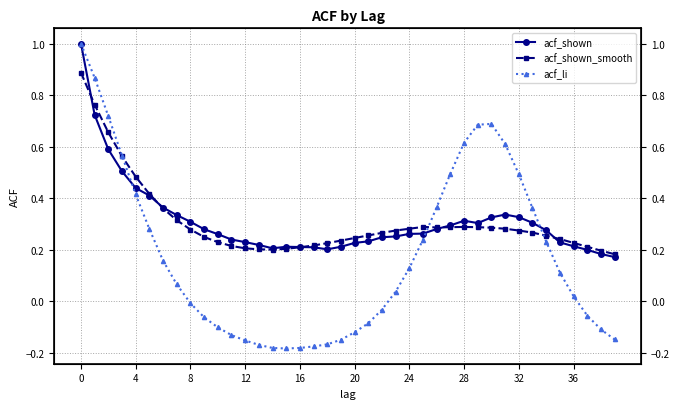

Is the value of acf_li at 24 greater than the value of acf_shown at 26?

No